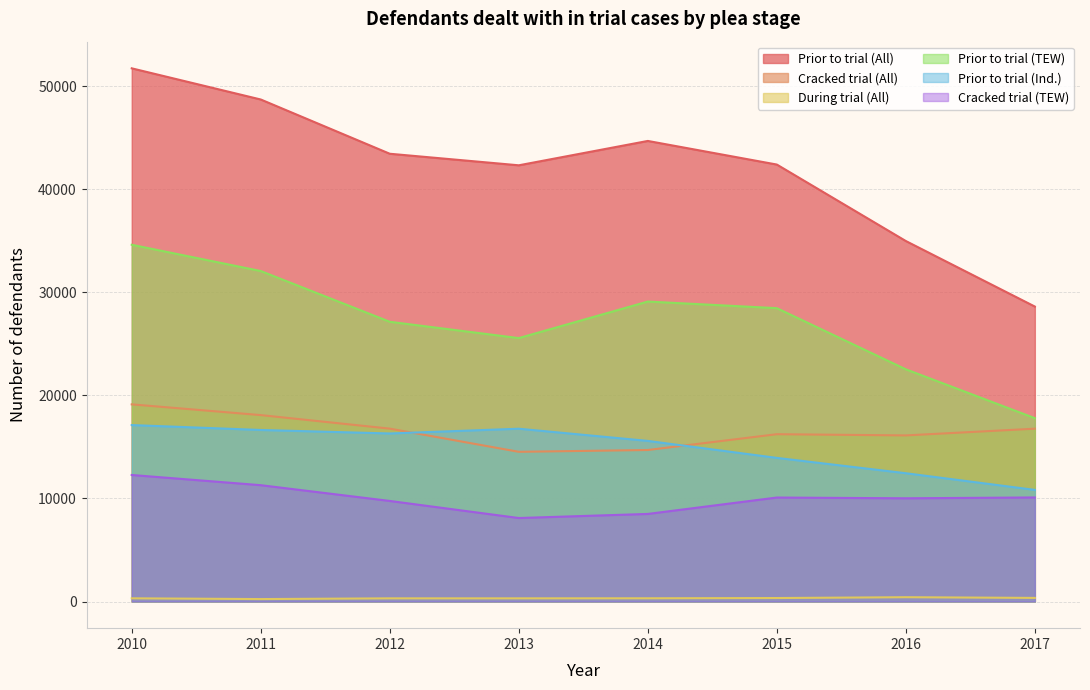

Which series changed the most between 2010 and 2012?

Prior to trial (All)